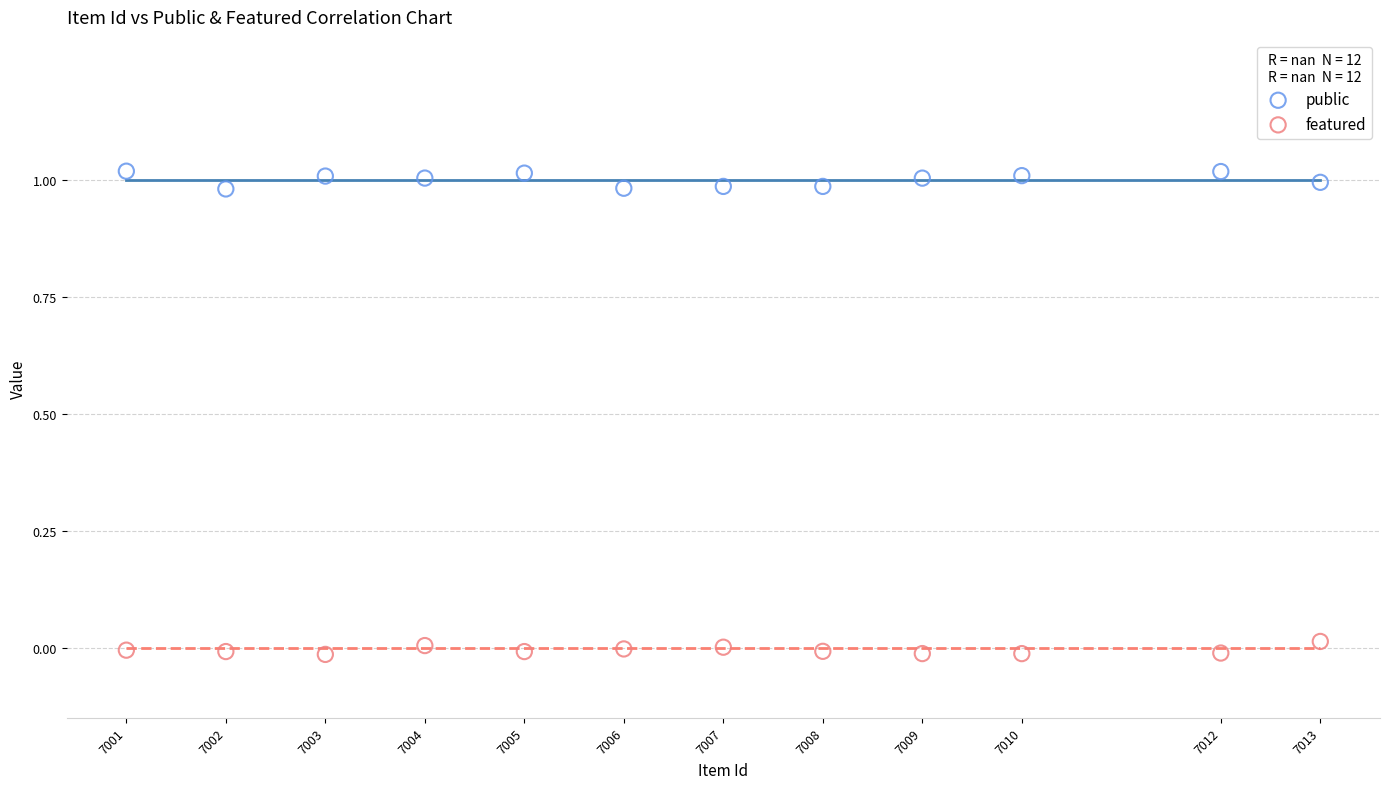

What is the X range (max minus min) for the scatter plot?

12.0